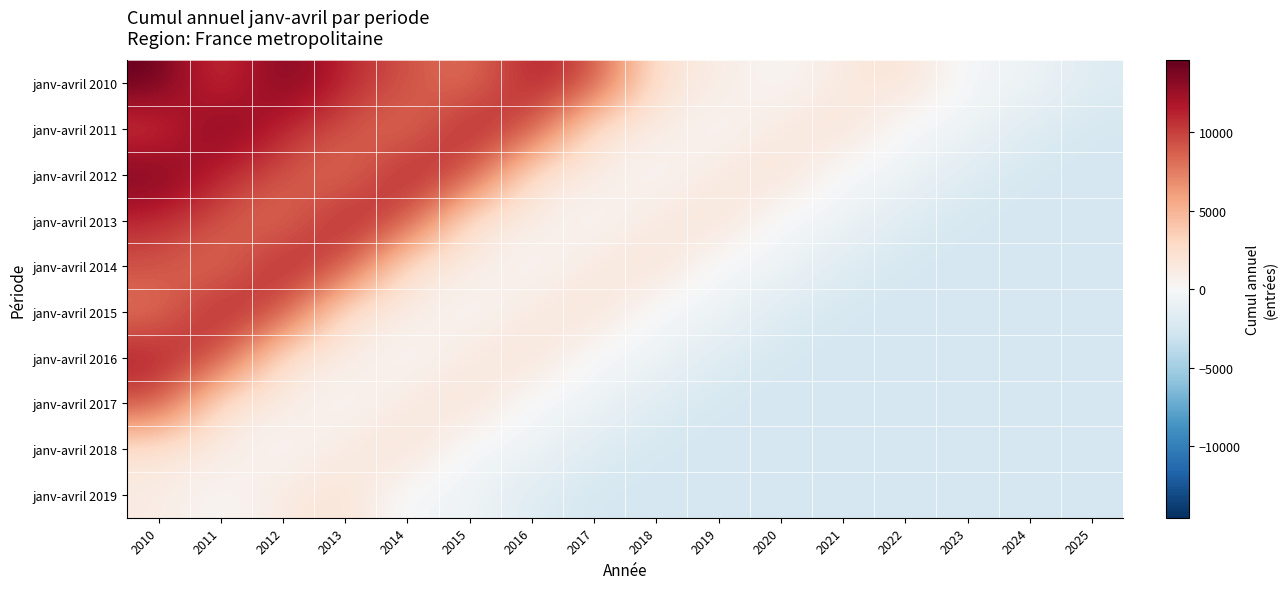

What is the spread (max minus min) of values at 2012?

14108